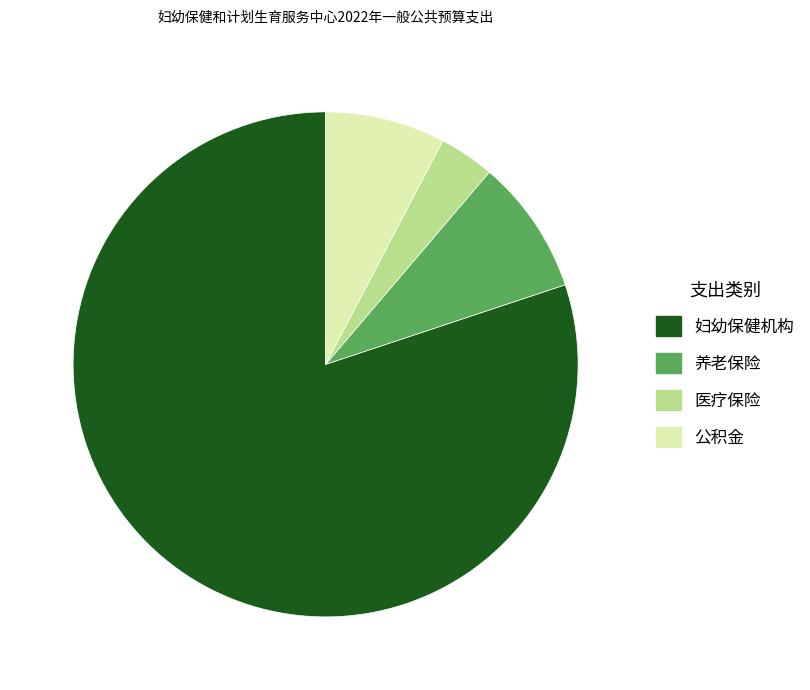

What is the ratio of the value at 公积金 to the value at 医疗保险?

2.2